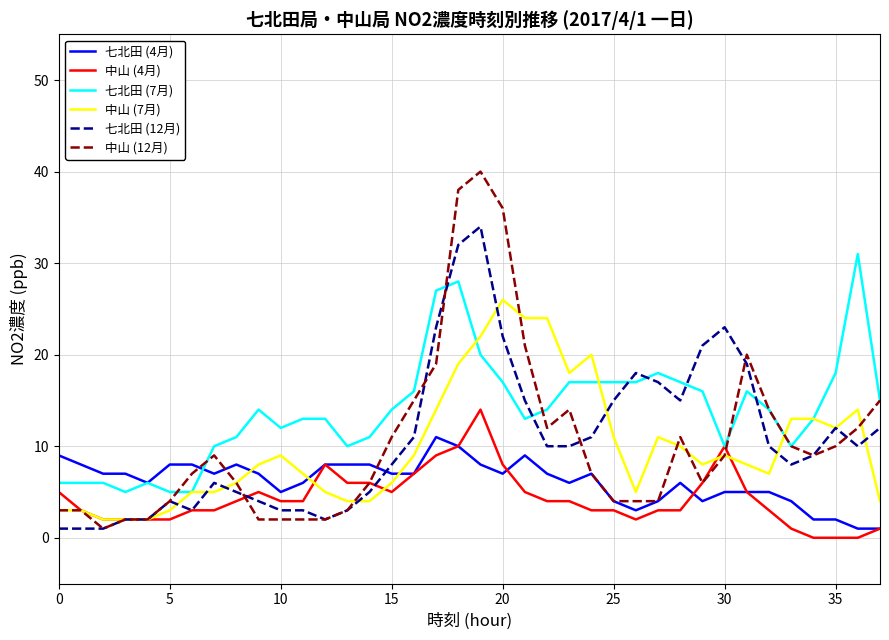

What is the greatest value displayed?

40